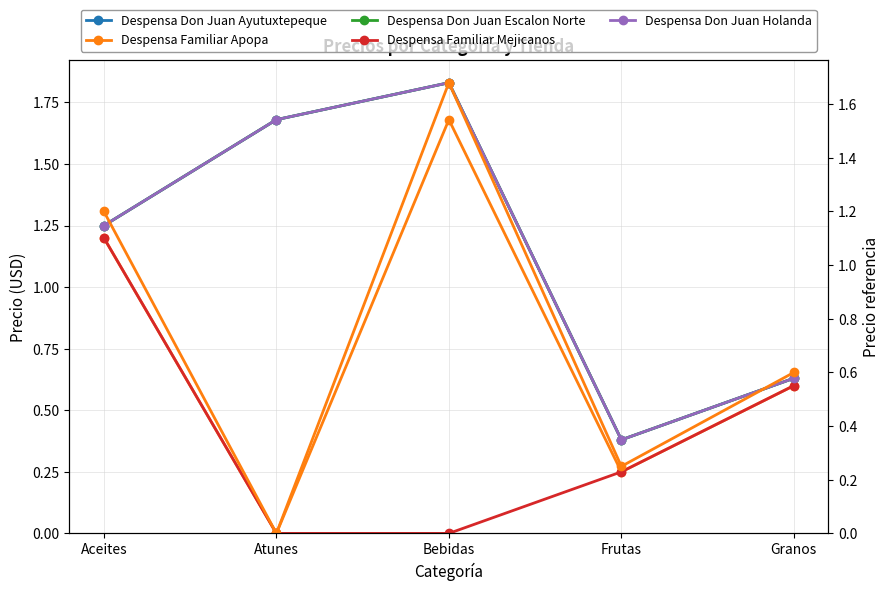

Count the number of categories in the chart.

5